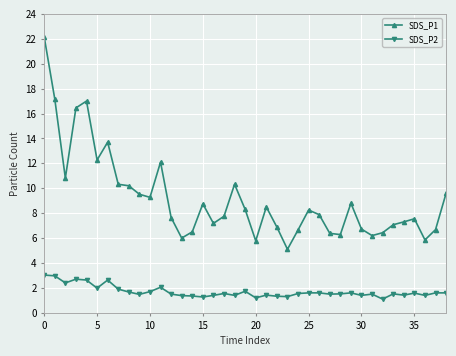

Is this an area chart (filled region under the line)?

No